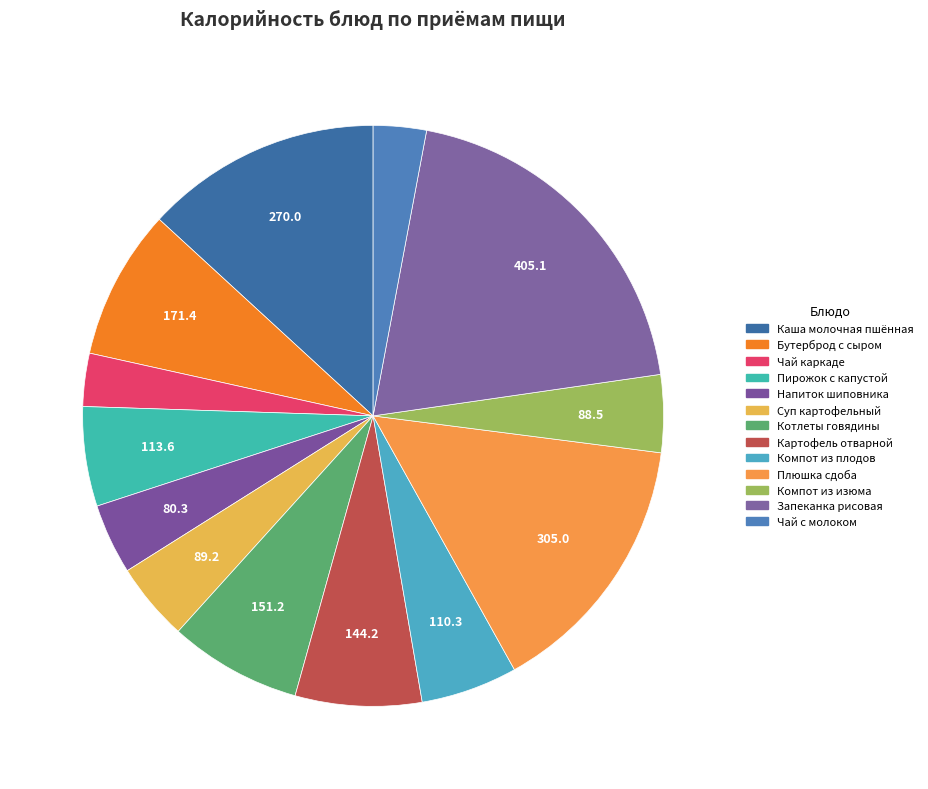

To the nearest percent, what percentage of the pie is Пирожок с капустой?

6%